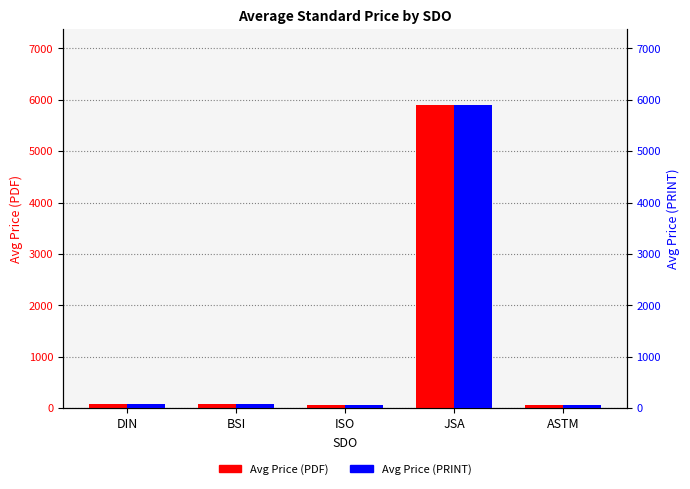

Reading left to right, transcribe all the data shown in this chart.

Avg Price (PDF): DIN=75.9	BSI=85.7	ISO=65.0	JSA=5900.0	ASTM=61.0
Avg Price (PRINT): DIN=75.9	BSI=85.7	ISO=65.0	JSA=5900.0	ASTM=61.0